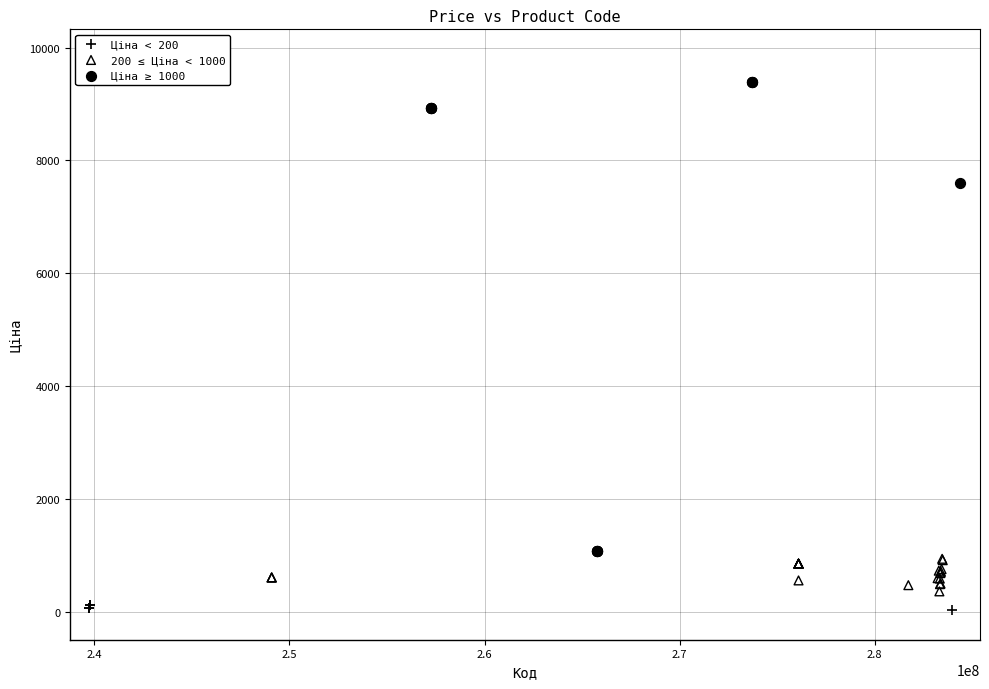

Which series has the widest spread of Y values?

Ціна ≥ 1000